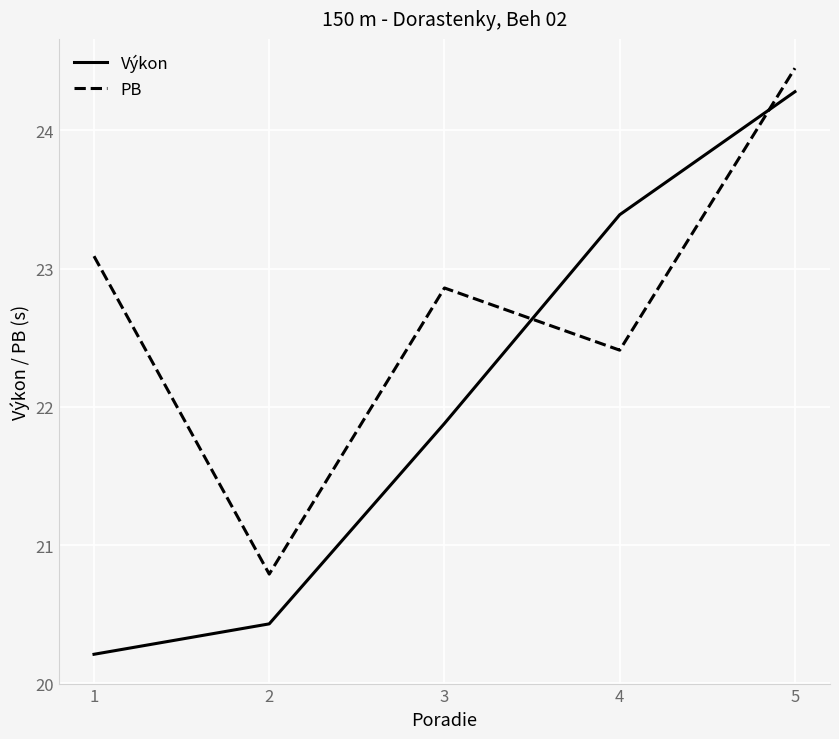

True or false: PB and Výkon intersect in this chart.

True